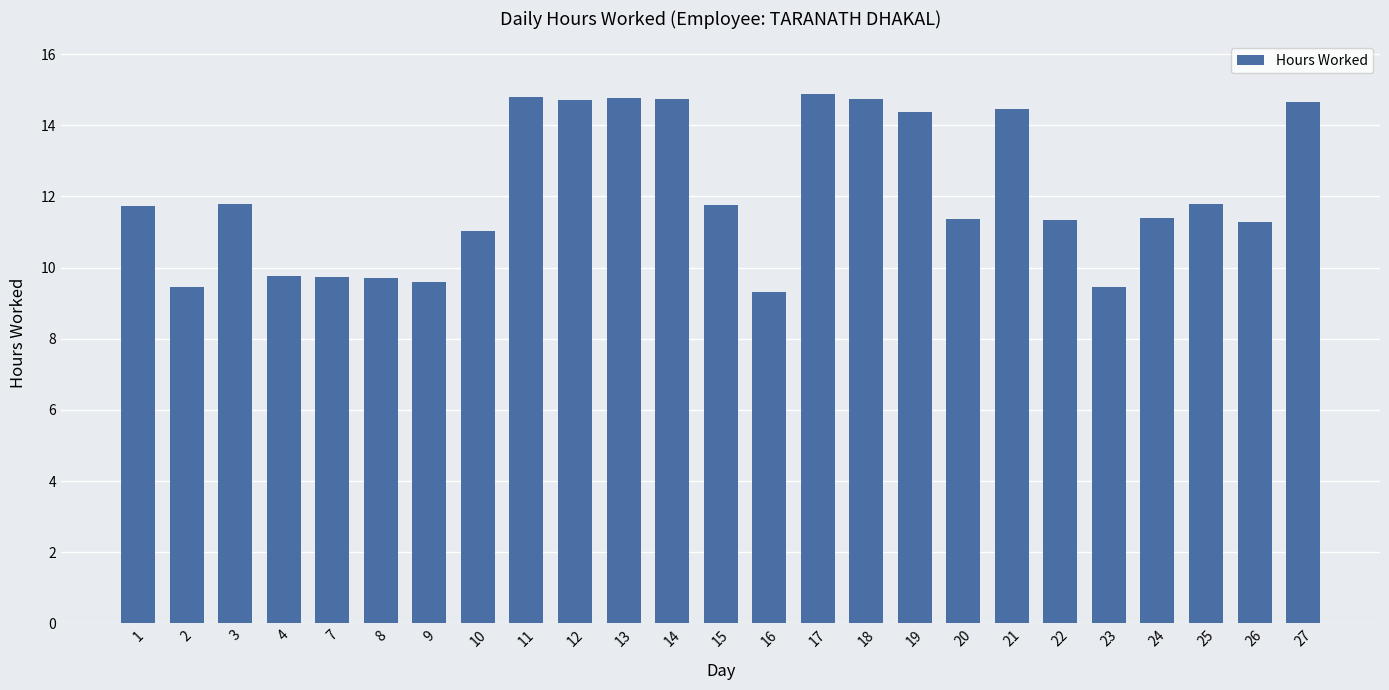

What is the value of the 11th bar from the left?

14.8